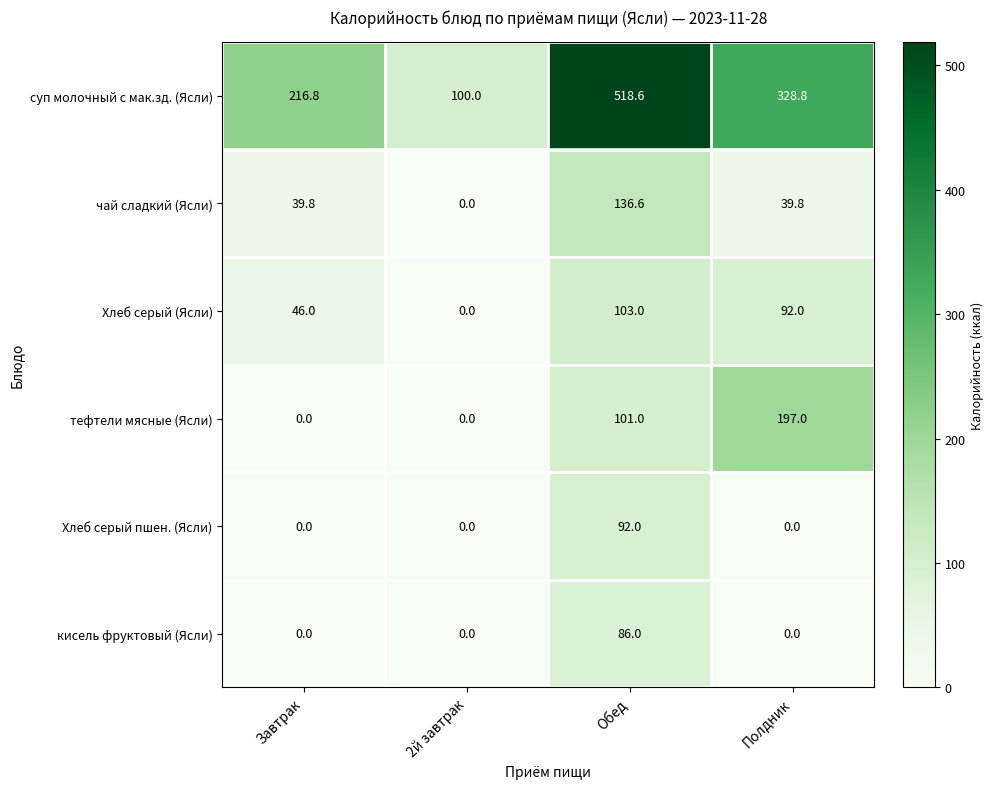

What is the sum of the тефтели мясные (Ясли) values at Обед and Завтрак?

101.0